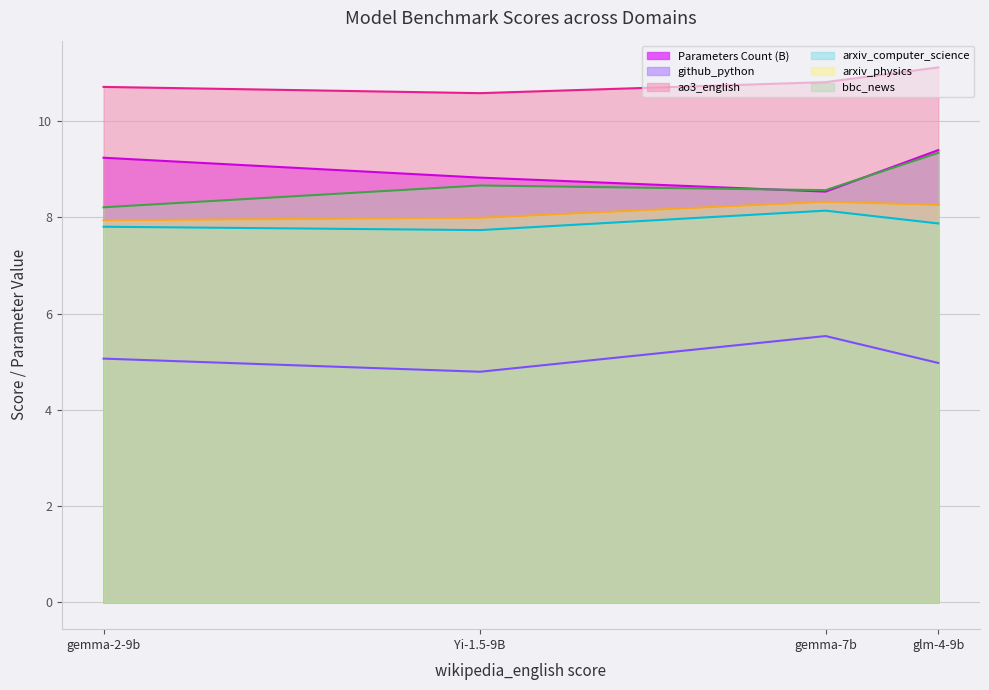

The Parameters Count (B) series shows 9.4 at glm-4-9b. True or false?

True